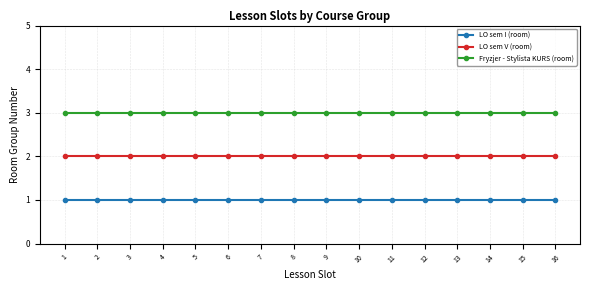

Reading right to left, list all the values displayed in this chart.

LO sem I (room): 16=1	15=1	14=1	13=1	12=1	11=1	10=1	9=1	8=1	7=1	6=1	5=1	4=1	3=1	2=1	1=1
LO sem V (room): 16=2	15=2	14=2	13=2	12=2	11=2	10=2	9=2	8=2	7=2	6=2	5=2	4=2	3=2	2=2	1=2
Fryzjer - Stylista KURS (room): 16=3	15=3	14=3	13=3	12=3	11=3	10=3	9=3	8=3	7=3	6=3	5=3	4=3	3=3	2=3	1=3